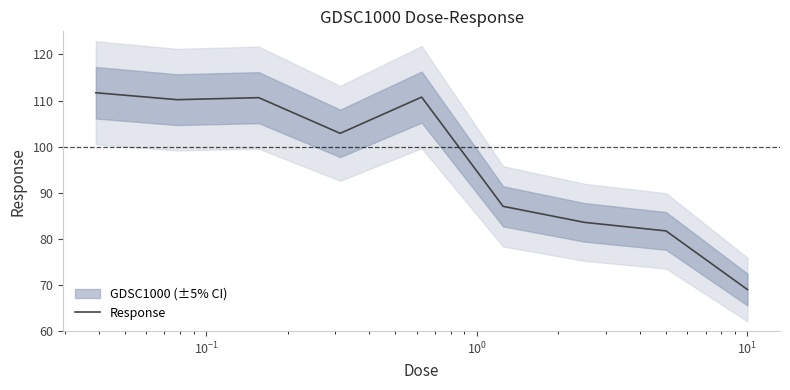

True or false: the data shows 52.3 at $\mathdefault{10^{-3}}$.

False